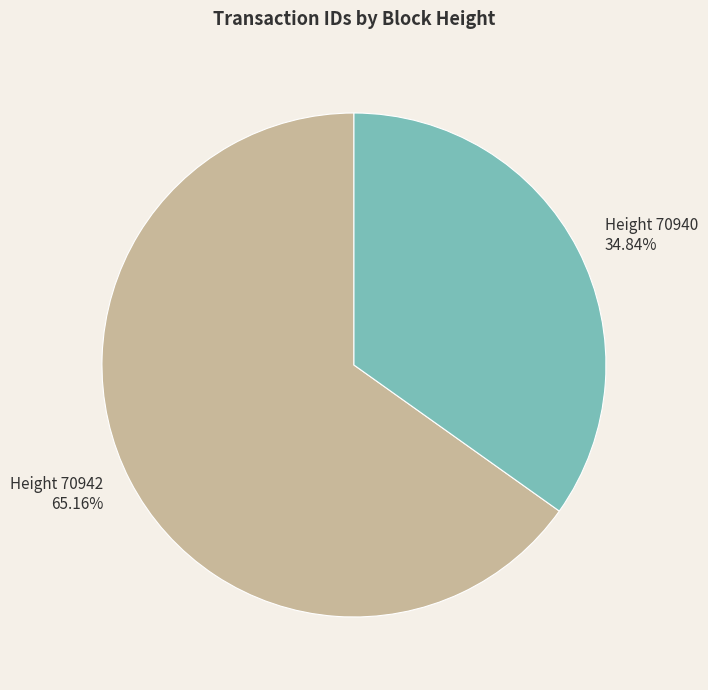

To the nearest percent, what is the difference between the largest and smallest slice percentages?

30%